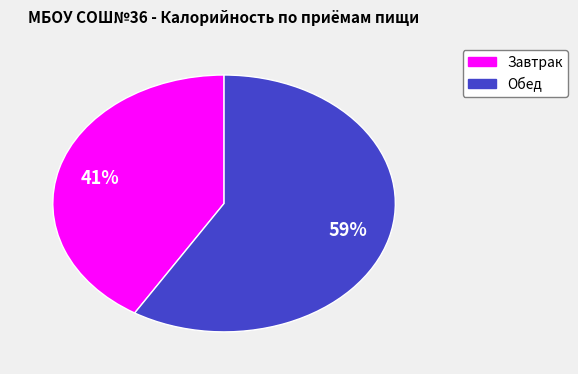

How many slices are in this pie chart?

2